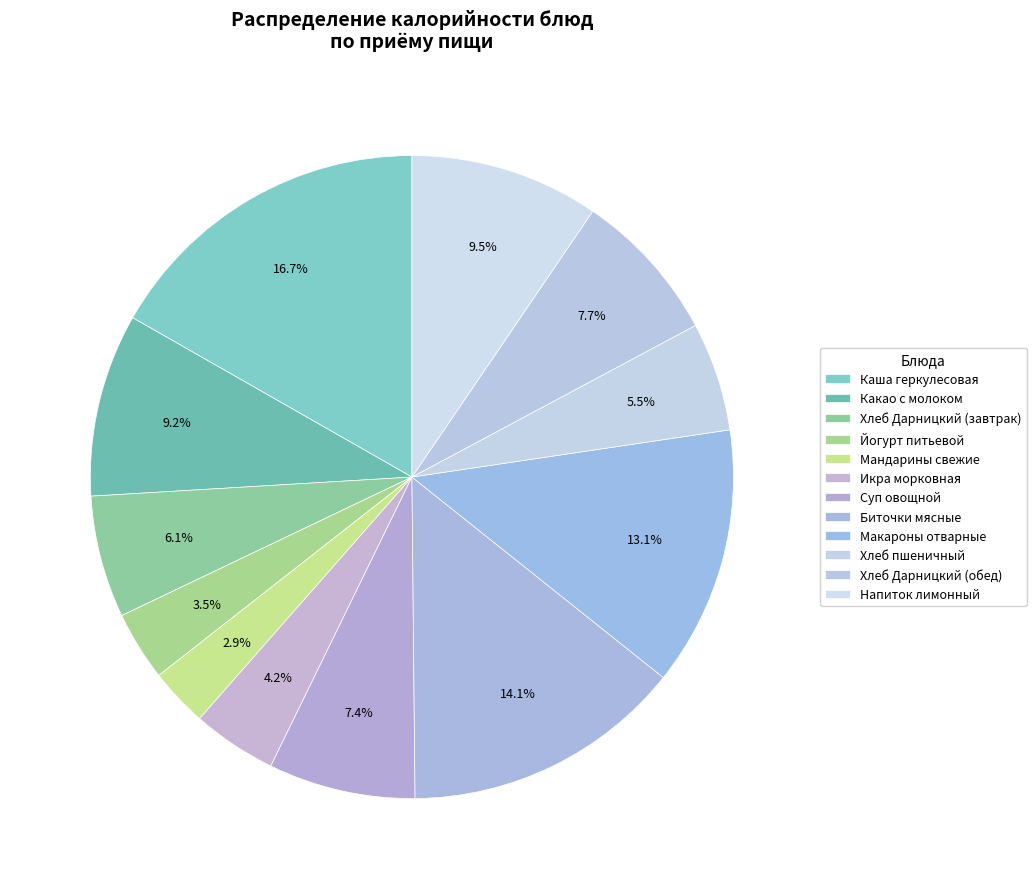

What is the smallest slice in the pie chart?

Мандарины свежие